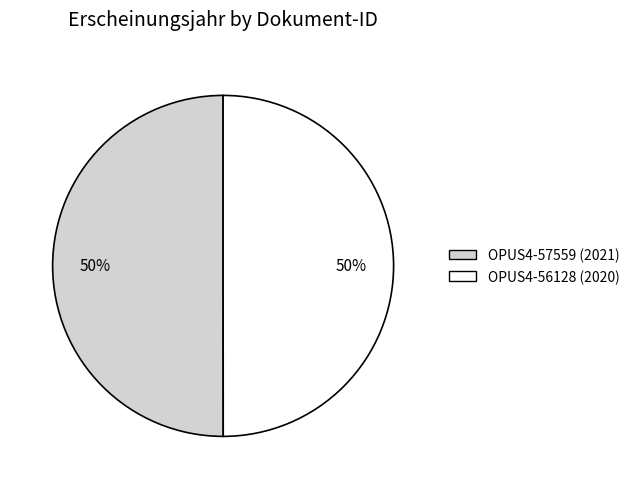

To the nearest percent, what portion does OPUS4-56128 represent?

50%